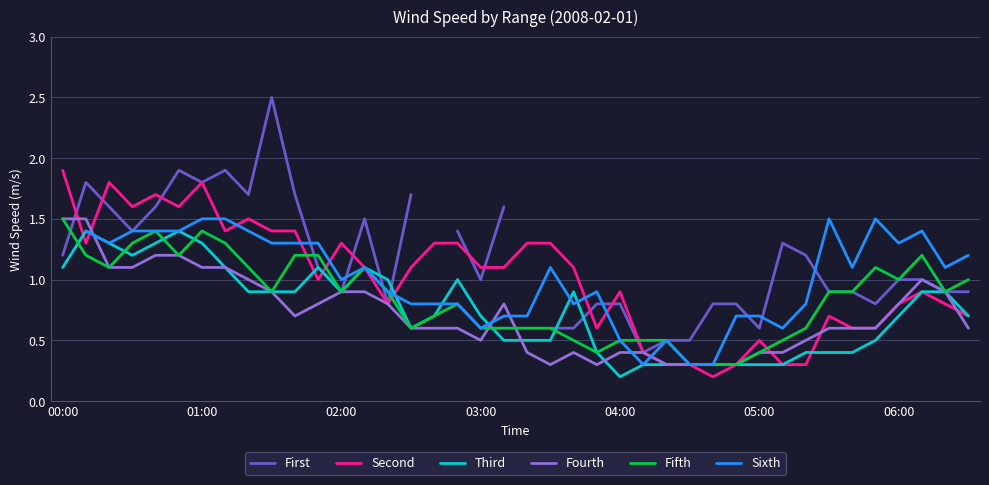

Which series has the widest spread of values?

First